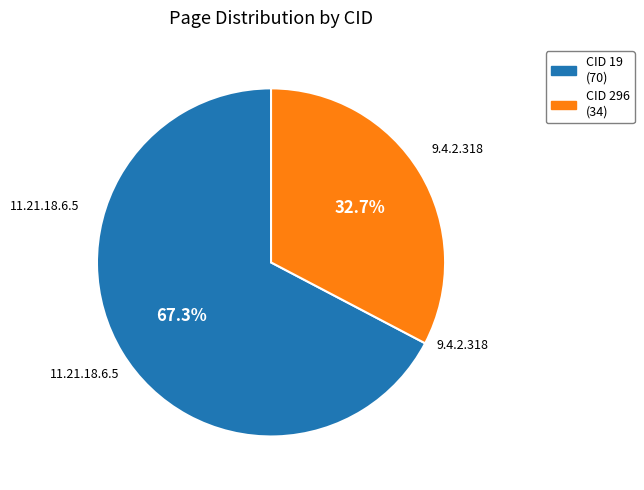

Is there any slice that represents more than half of the pie?

Yes